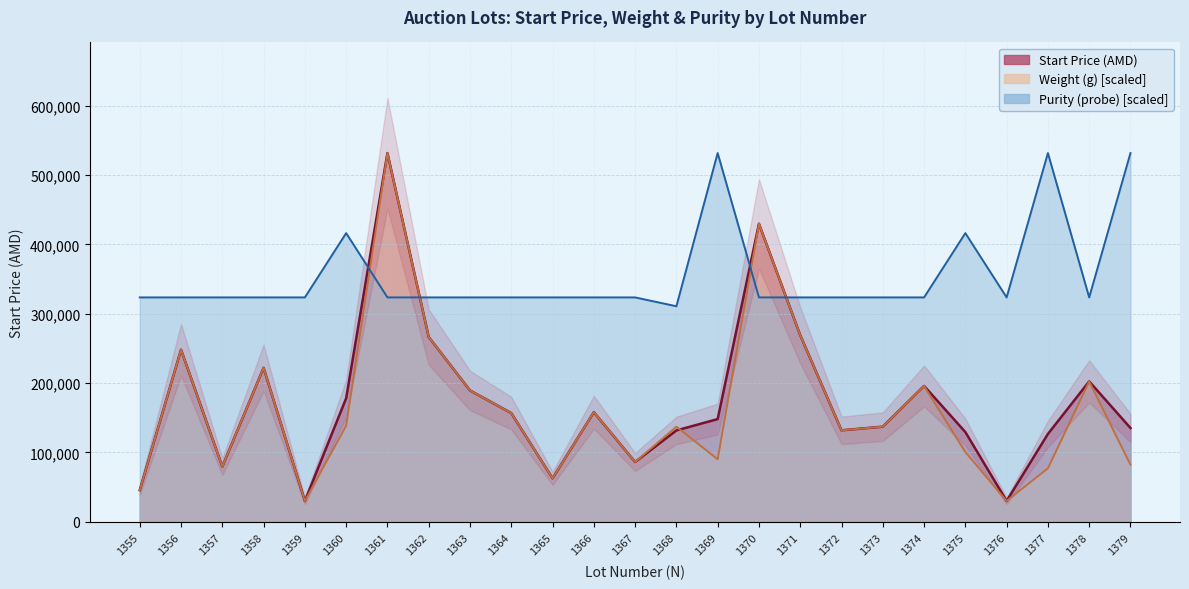

The value of Weight (g) at 1361 is 531740.0. True or false?

True